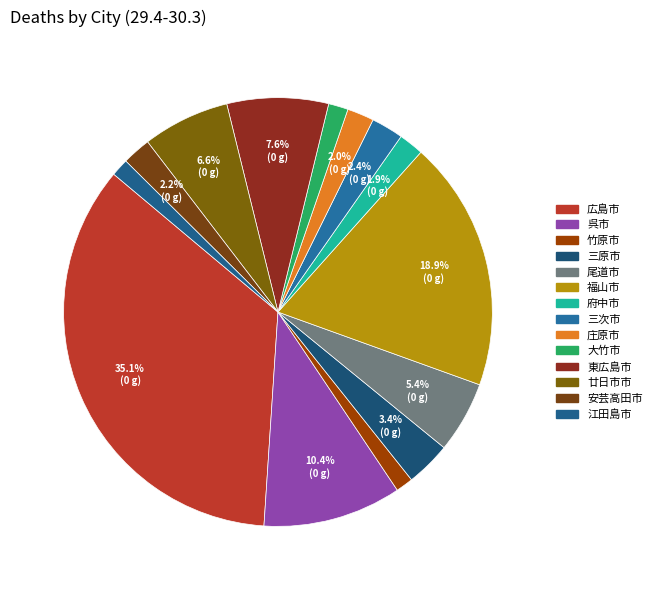

The 安芸高田市 slice represents 1% of the pie. True or false?

False